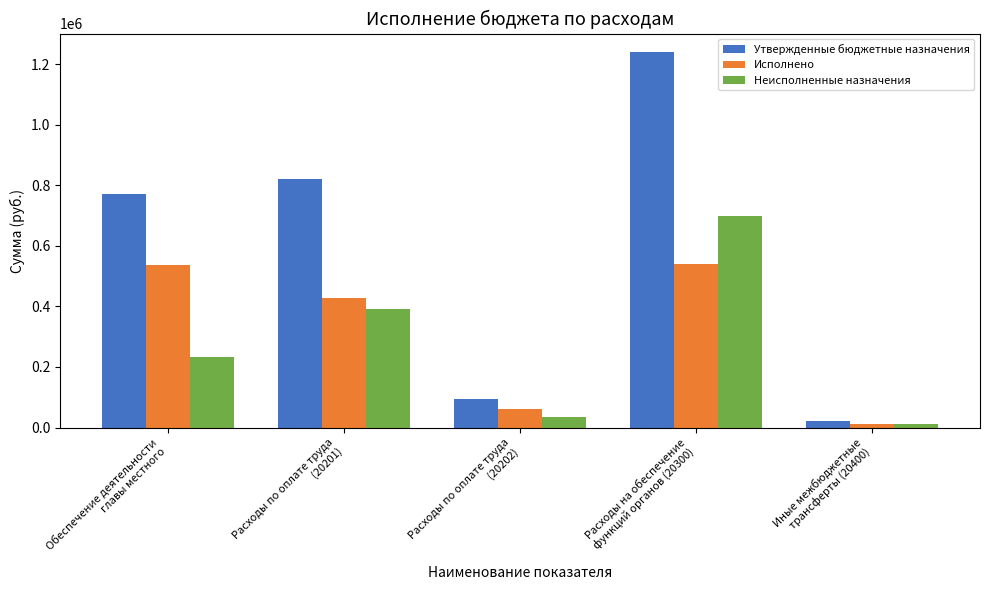

At which category is the sum across all series the highest?

Расходы на обеспечение
функций органов (20300)